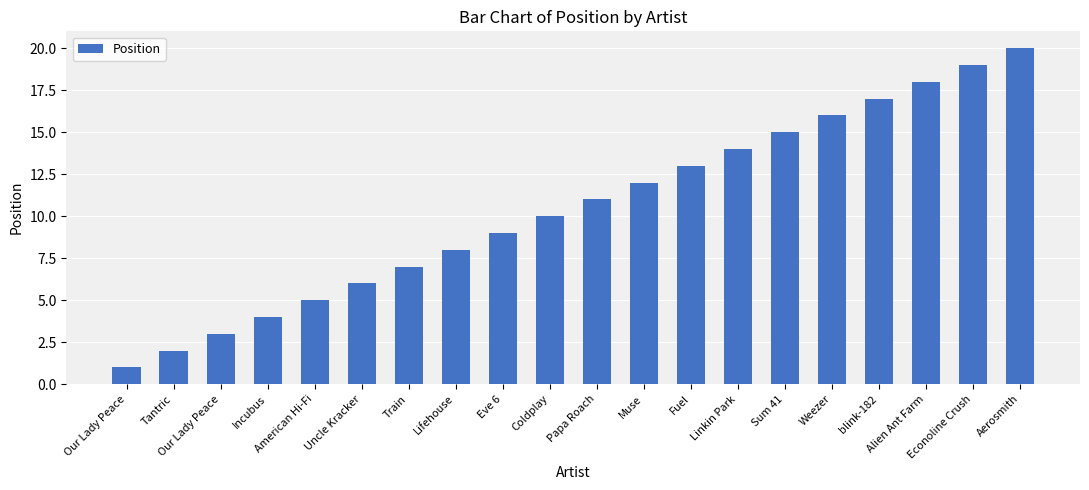

How many bars are there in total?

20